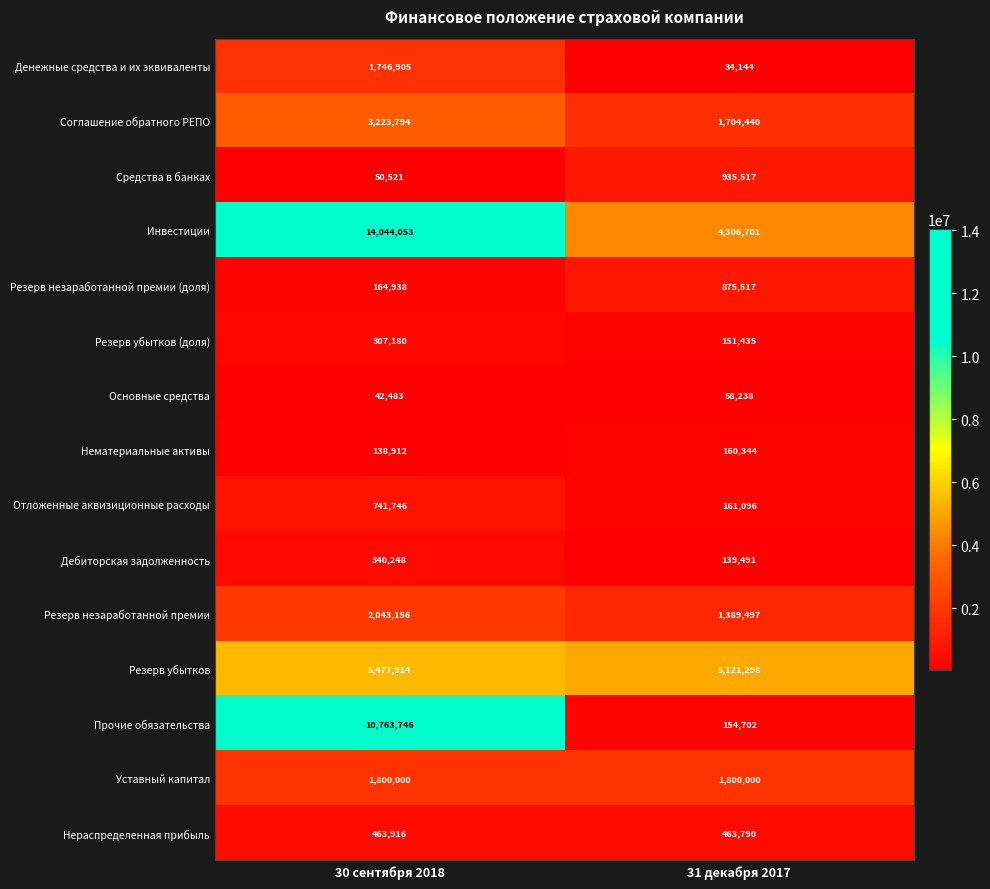

Between 30 сентября 2018 and 31 декабря 2017, which series saw the biggest shift?

Прочие обязательства